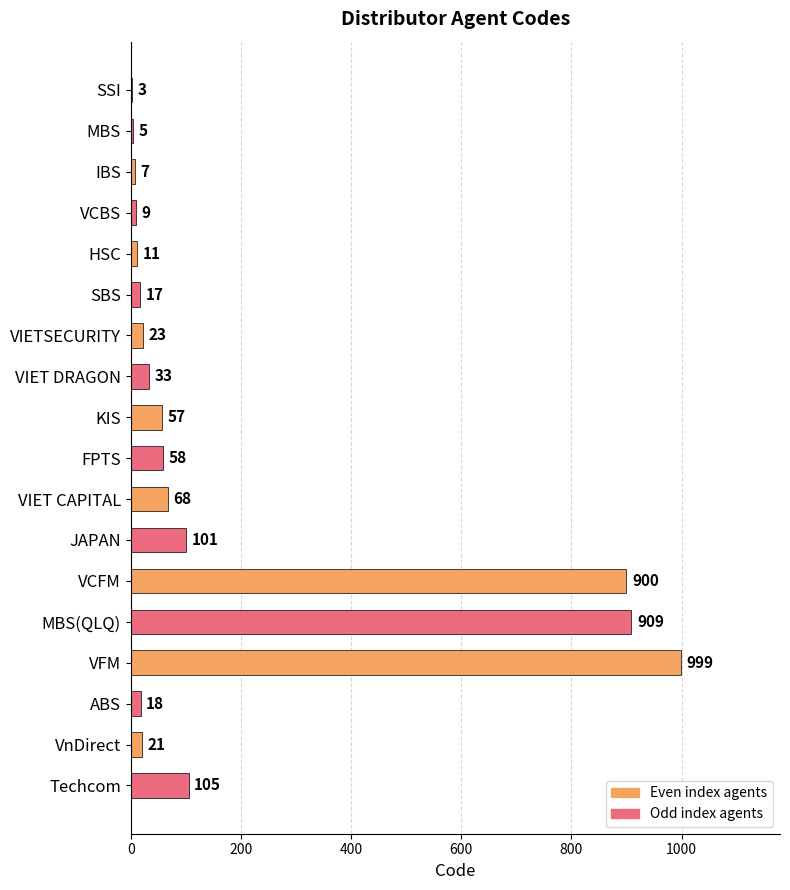

What is the maximum value shown in the chart?

999